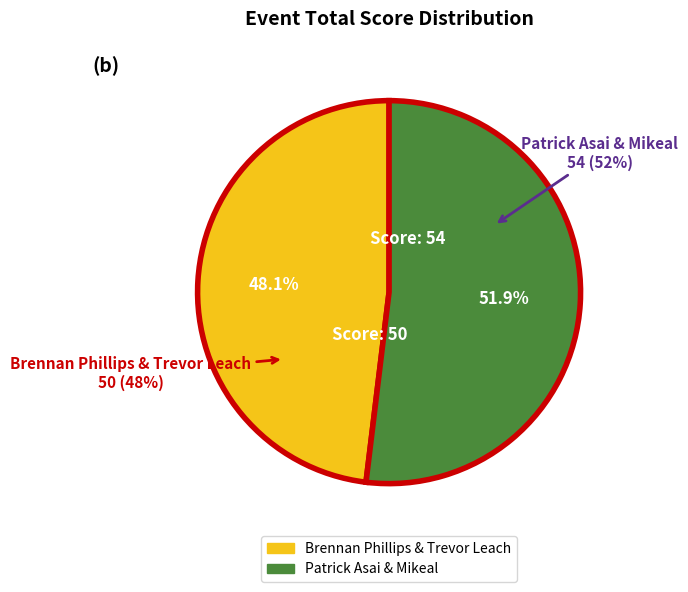

Which category accounts for the majority?

Patrick Asai & Mikeal